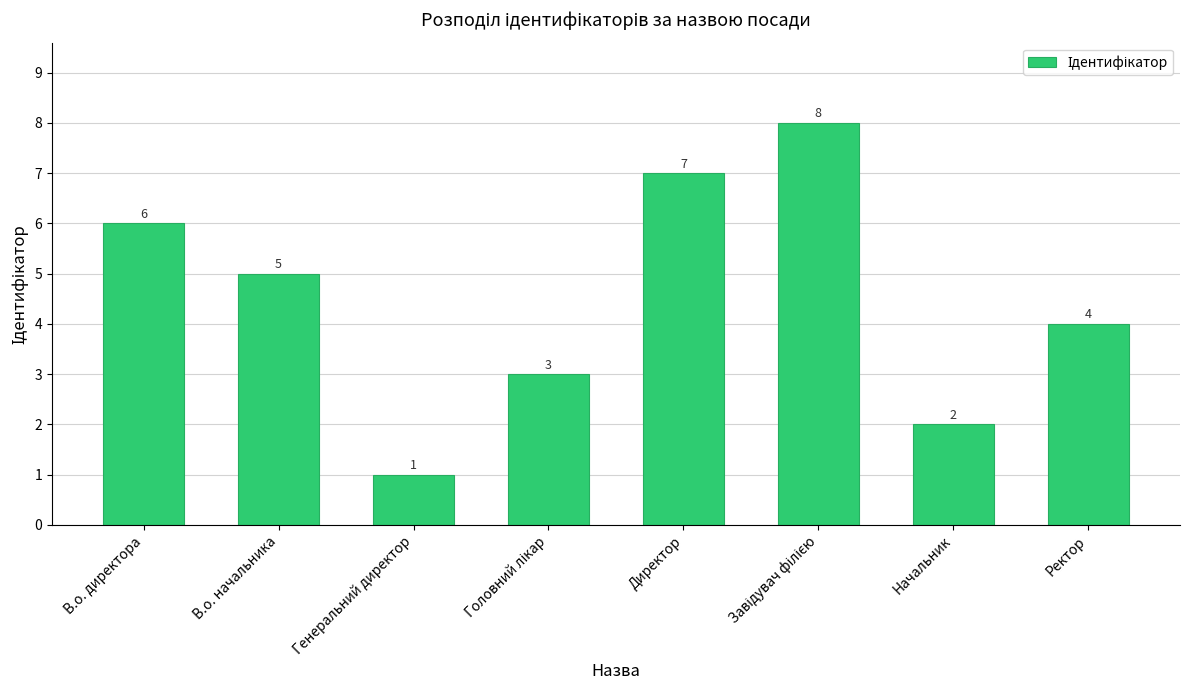

What is the greatest value displayed?

8